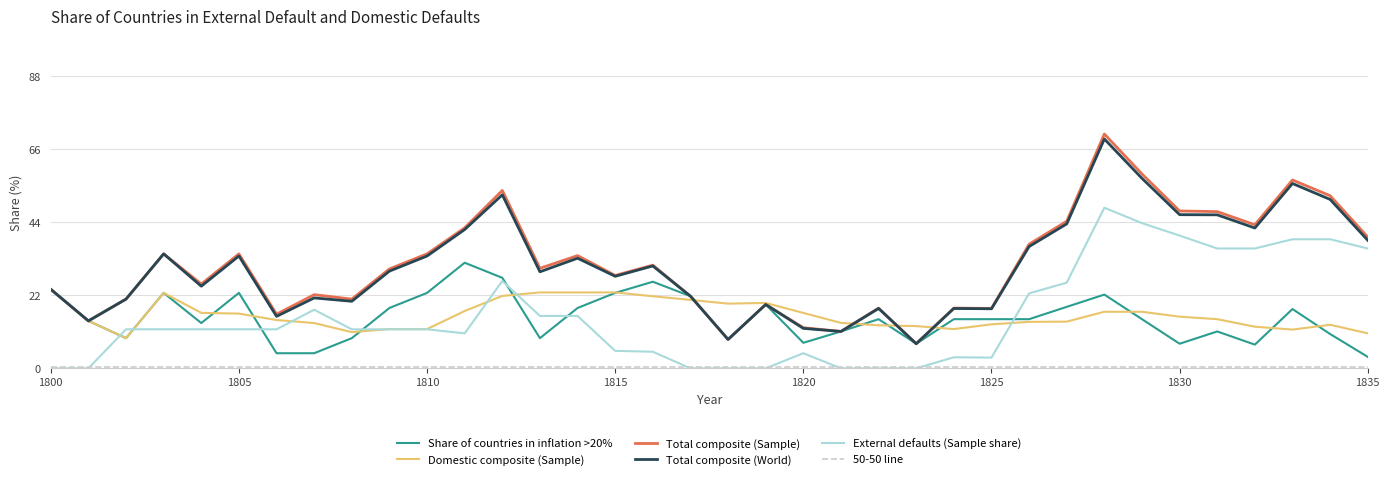

What is the difference between the maximum and minimum values in the Total composite (Sample) series?

63.2